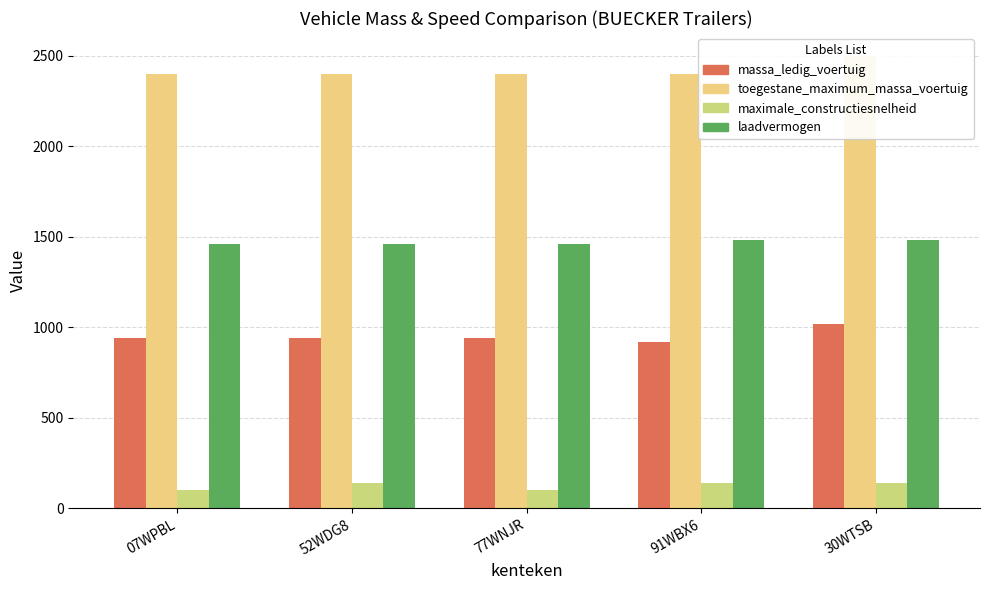

List the series in order of their overall mean, lowest first.

maximale_constructiesnelheid, massa_ledig_voertuig, laadvermogen, toegestane_maximum_massa_voertuig